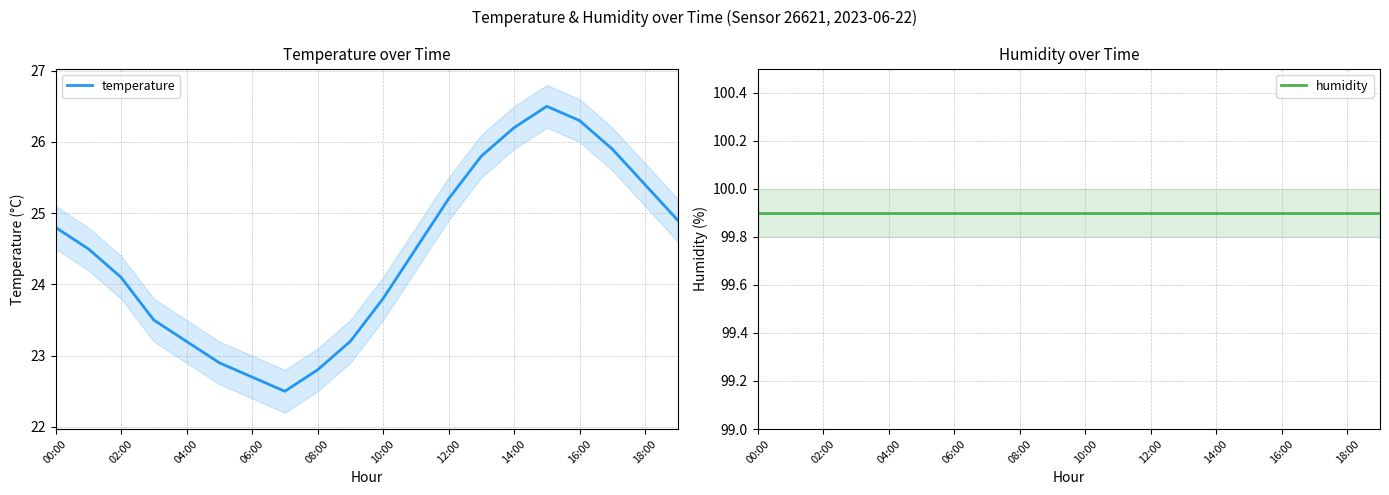

What is the lowest value of the temperature series?

22.5